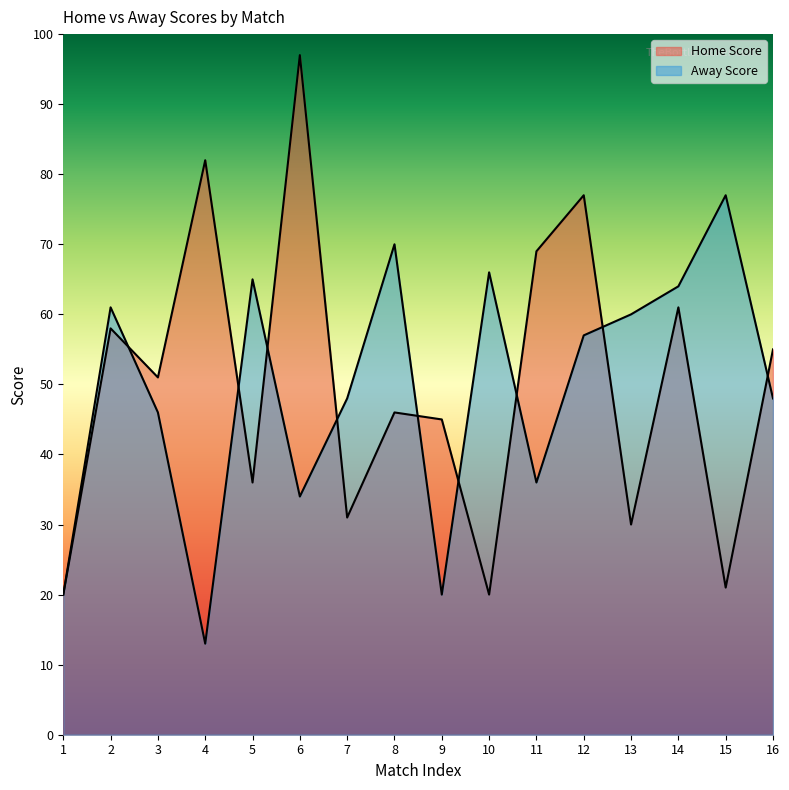

What is the greatest value displayed?

97